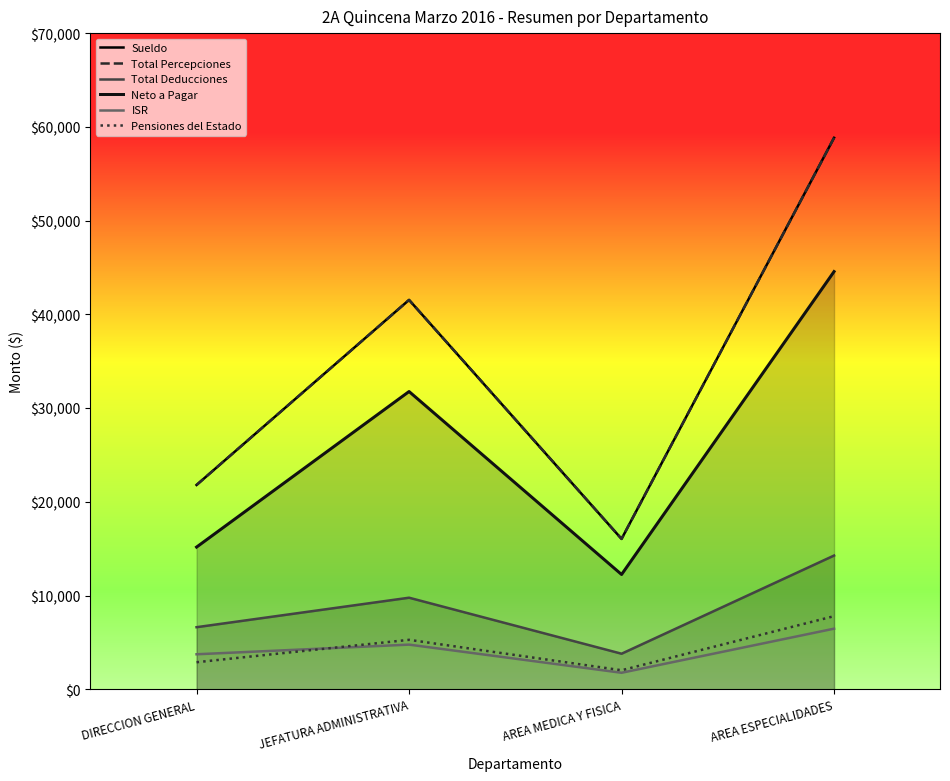

The Total Deducciones series shows 6627.8 at DIRECCION GENERAL. True or false?

True